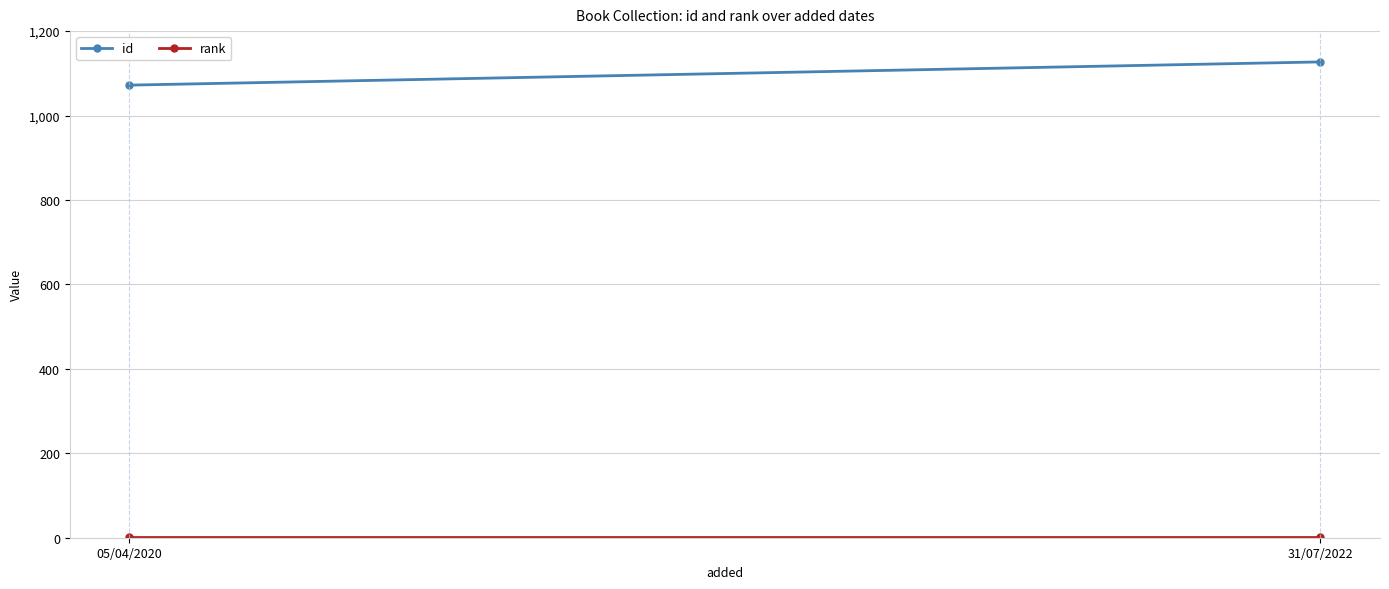

At how many categories does at least one series exceed 732?

2